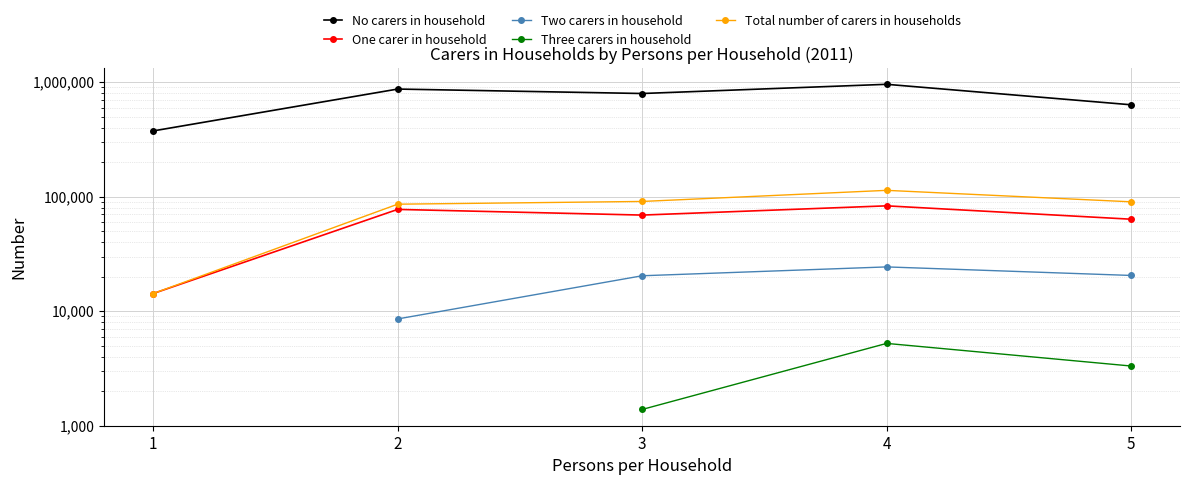

What are all the series names shown in the legend?

No carers in household, One carer in household, Two carers in household, Three carers in household, Total number of carers in households